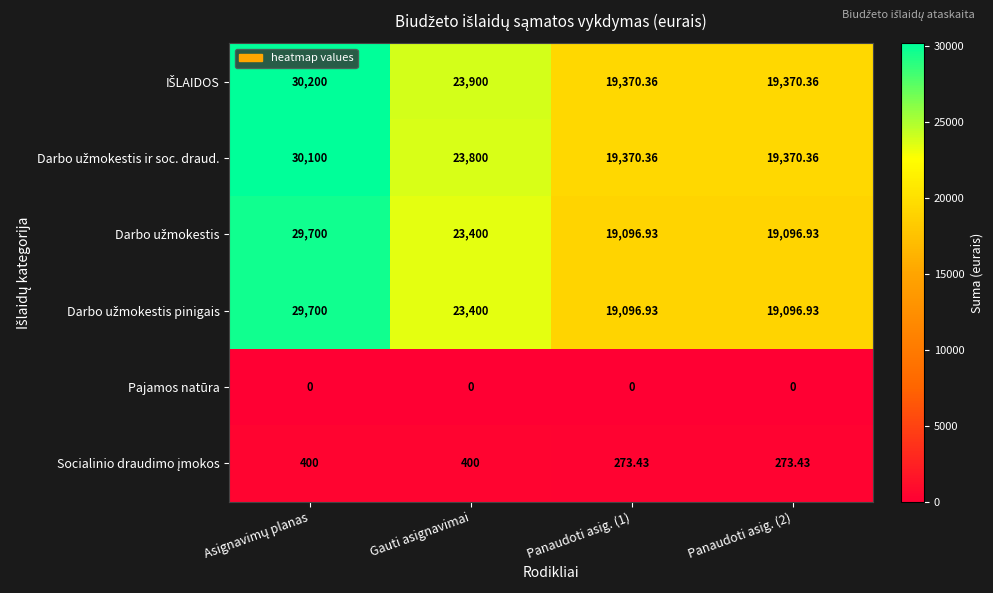

Count the number of categories in the chart.

4